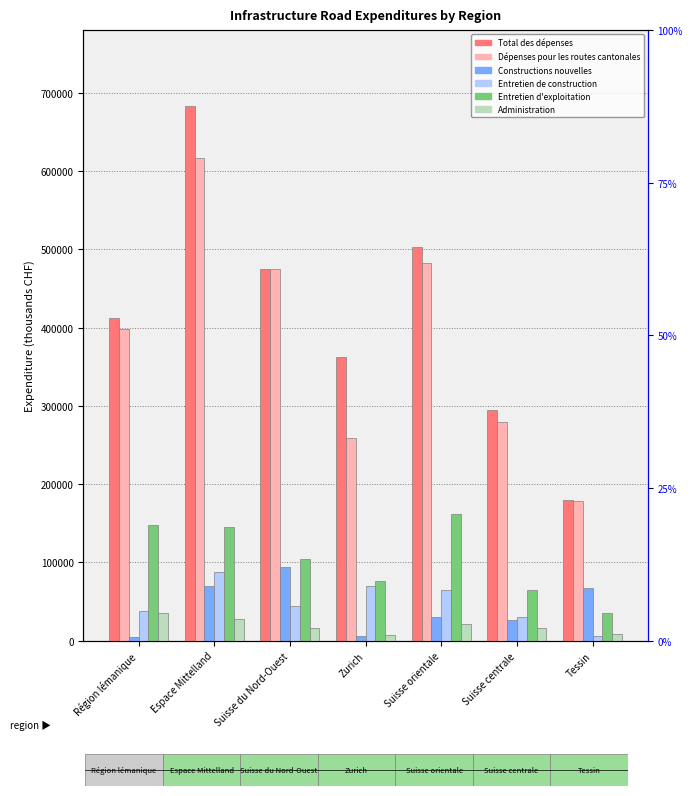

Reading left to right, transcribe all the data shown in this chart.

Total des dépenses: 412609	682759	474999	362787	503325	294624	179569
Dépenses pour les routes cantonales: 397699	616707	474776	259522	482448	279913	178847
Constructions nouvelles: 5332	70253	94624	6612	29974	26398	66956
Entretien de construction: 37928	87718	43820	69931	64619	30323	6207
Entretien d'exploitation: 148127	145594	104639	76143	161981	64849	35503
Administration: 35893	27179	16274	7846	21431	16206	8889